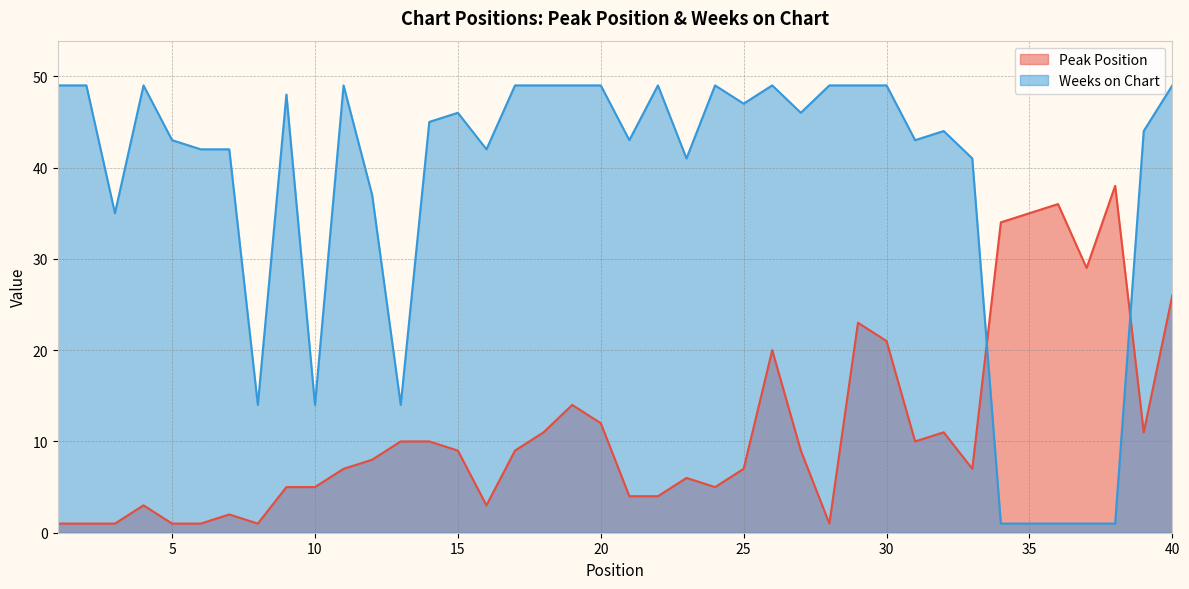

What is the difference between the Peak Position values at 25 and 12?

1